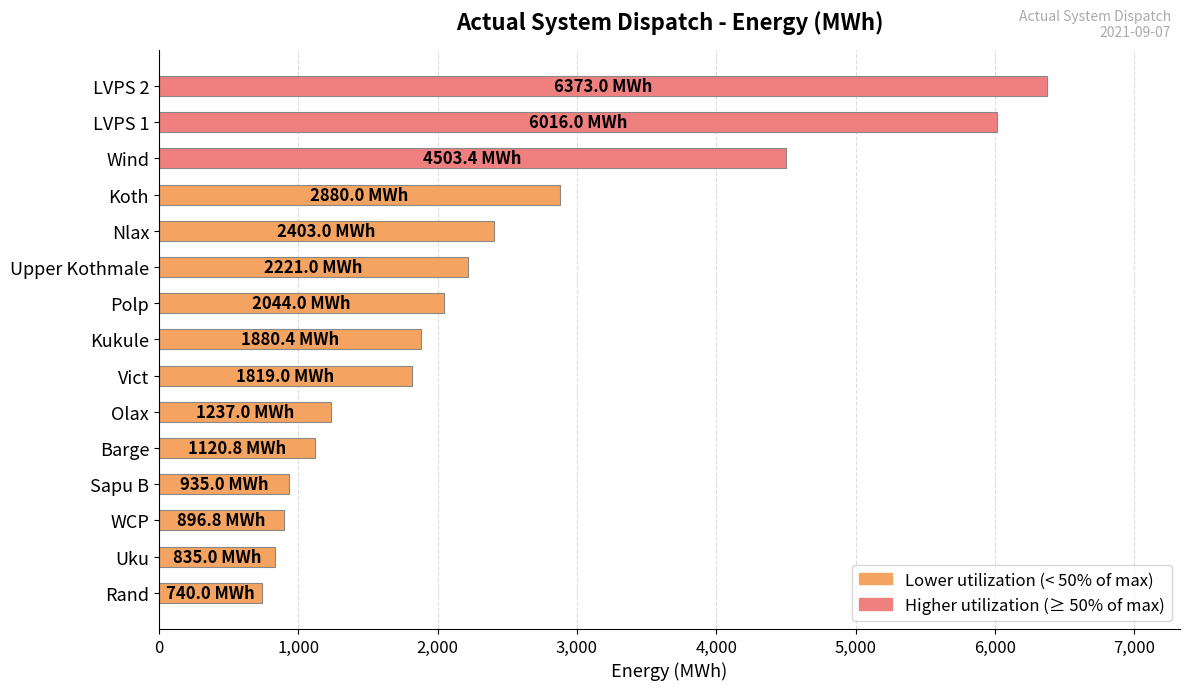

Count the number of categories in the chart.

15